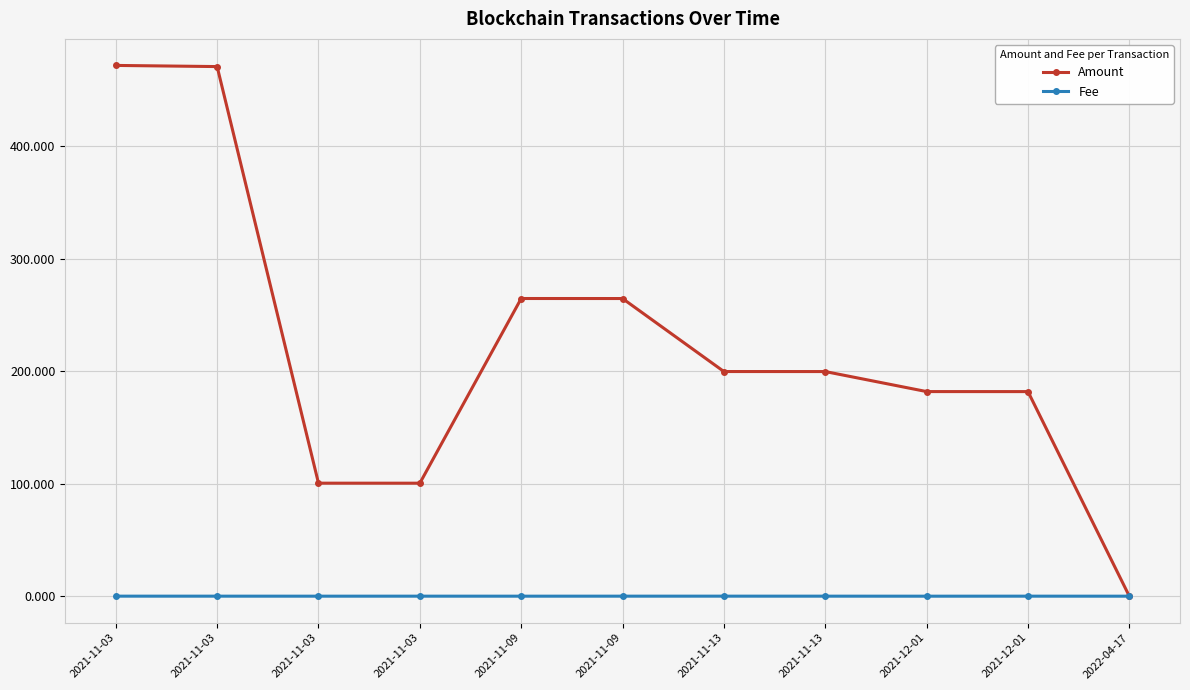

Reading left to right, list all the values displayed in this chart.

Amount: 471.9	470.8	100.5	100.5	264.6	264.6	199.7	199.7	181.9	181.9	0.0
Fee: 0.0	0.0	0.0	0.0	0.0	0.0	0.0	0.0	0.0	0.0	0.0